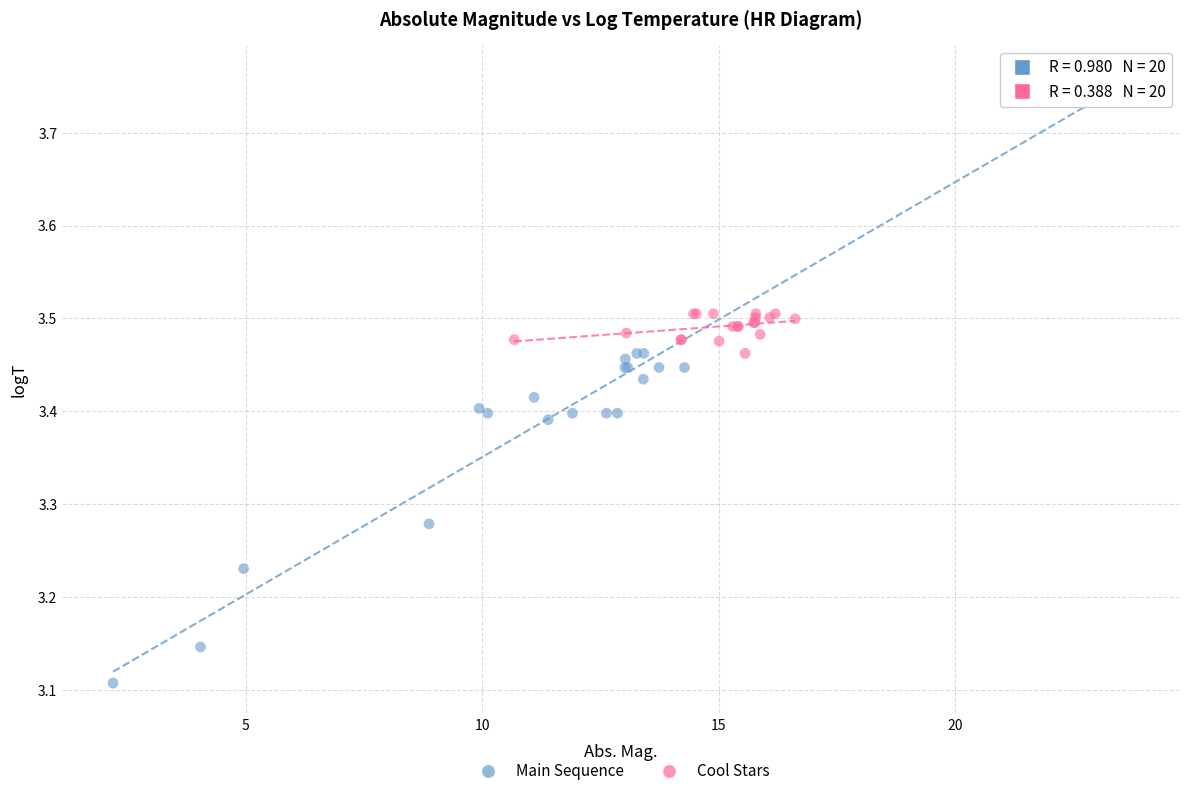

Which series has the widest spread of Y values?

Main Sequence